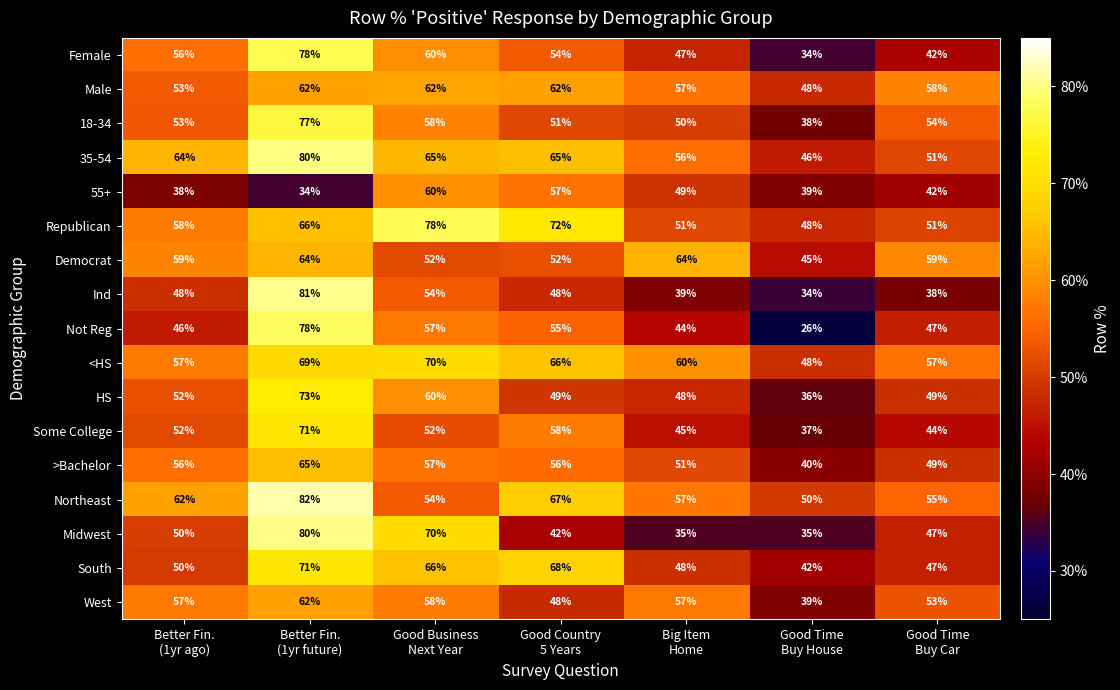

What is the smallest value displayed?

26